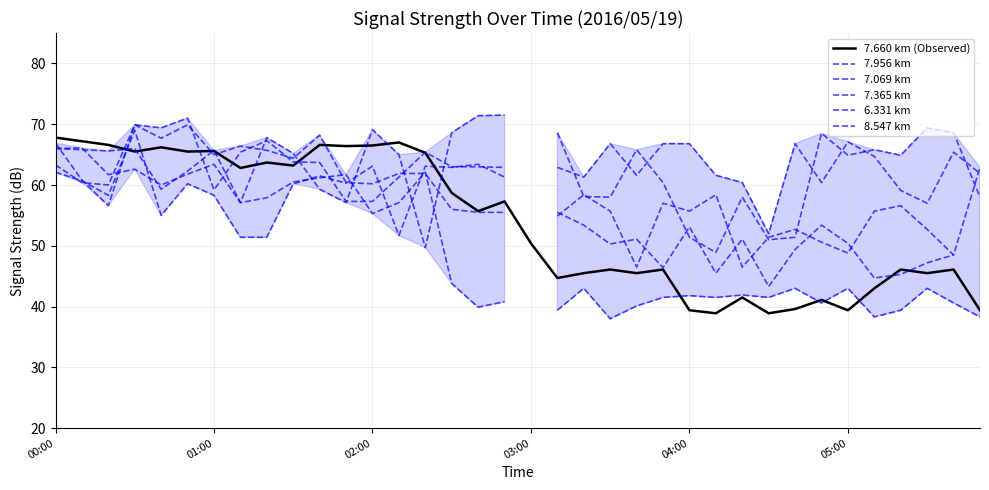

Where does the 7.956 km series first go above 43?

00:00